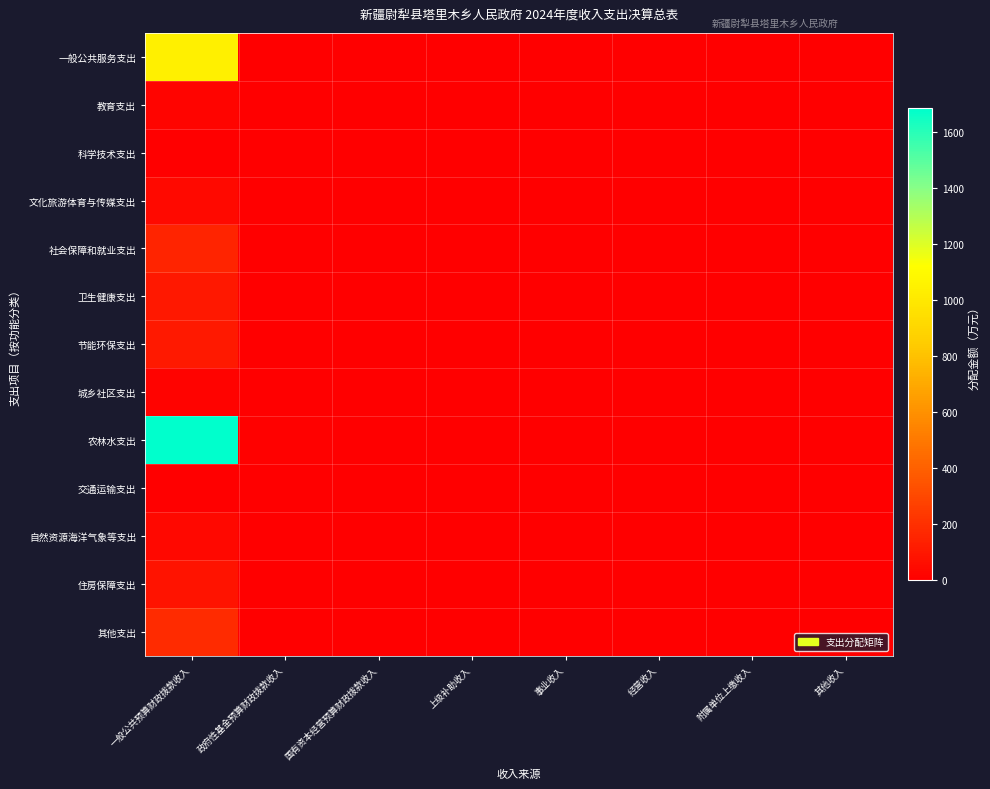

Reading left to right, list all the values displayed in this chart.

一般公共服务支出: 一般公共预算财政拨款收入=1039.6	政府性基金预算财政拨款收入=4.7	国有资本经营预算财政拨款收入=0.0	上级补助收入=0.0	事业收入=0.0	经营收入=0.0	附属单位上缴收入=0.0	其他收入=0.0
教育支出: 一般公共预算财政拨款收入=20.8	政府性基金预算财政拨款收入=0.1	国有资本经营预算财政拨款收入=0.0	上级补助收入=0.0	事业收入=0.0	经营收入=0.0	附属单位上缴收入=0.0	其他收入=0.0
科学技术支出: 一般公共预算财政拨款收入=2.0	政府性基金预算财政拨款收入=0.0	国有资本经营预算财政拨款收入=0.0	上级补助收入=0.0	事业收入=0.0	经营收入=0.0	附属单位上缴收入=0.0	其他收入=0.0
文化旅游体育与传媒支出: 一般公共预算财政拨款收入=45.7	政府性基金预算财政拨款收入=0.2	国有资本经营预算财政拨款收入=0.0	上级补助收入=0.0	事业收入=0.0	经营收入=0.0	附属单位上缴收入=0.0	其他收入=0.0
社会保障和就业支出: 一般公共预算财政拨款收入=157.8	政府性基金预算财政拨款收入=0.7	国有资本经营预算财政拨款收入=0.0	上级补助收入=0.0	事业收入=0.0	经营收入=0.0	附属单位上缴收入=0.0	其他收入=0.0
卫生健康支出: 一般公共预算财政拨款收入=100.9	政府性基金预算财政拨款收入=0.5	国有资本经营预算财政拨款收入=0.0	上级补助收入=0.0	事业收入=0.0	经营收入=0.0	附属单位上缴收入=0.0	其他收入=0.0
节能环保支出: 一般公共预算财政拨款收入=109.7	政府性基金预算财政拨款收入=0.5	国有资本经营预算财政拨款收入=0.0	上级补助收入=0.0	事业收入=0.0	经营收入=0.0	附属单位上缴收入=0.0	其他收入=0.0
城乡社区支出: 一般公共预算财政拨款收入=15.7	政府性基金预算财政拨款收入=0.1	国有资本经营预算财政拨款收入=0.0	上级补助收入=0.0	事业收入=0.0	经营收入=0.0	附属单位上缴收入=0.0	其他收入=0.0
农林水支出: 一般公共预算财政拨款收入=1683.2	政府性基金预算财政拨款收入=7.7	国有资本经营预算财政拨款收入=0.0	上级补助收入=0.0	事业收入=0.0	经营收入=0.0	附属单位上缴收入=0.0	其他收入=0.0
交通运输支出: 一般公共预算财政拨款收入=3.4	政府性基金预算财政拨款收入=0.0	国有资本经营预算财政拨款收入=0.0	上级补助收入=0.0	事业收入=0.0	经营收入=0.0	附属单位上缴收入=0.0	其他收入=0.0
自然资源海洋气象等支出: 一般公共预算财政拨款收入=36.5	政府性基金预算财政拨款收入=0.2	国有资本经营预算财政拨款收入=0.0	上级补助收入=0.0	事业收入=0.0	经营收入=0.0	附属单位上缴收入=0.0	其他收入=0.0
住房保障支出: 一般公共预算财政拨款收入=83.3	政府性基金预算财政拨款收入=0.4	国有资本经营预算财政拨款收入=0.0	上级补助收入=0.0	事业收入=0.0	经营收入=0.0	附属单位上缴收入=0.0	其他收入=0.0
其他支出: 一般公共预算财政拨款收入=179.2	政府性基金预算财政拨款收入=0.8	国有资本经营预算财政拨款收入=0.0	上级补助收入=0.0	事业收入=0.0	经营收入=0.0	附属单位上缴收入=0.0	其他收入=0.0